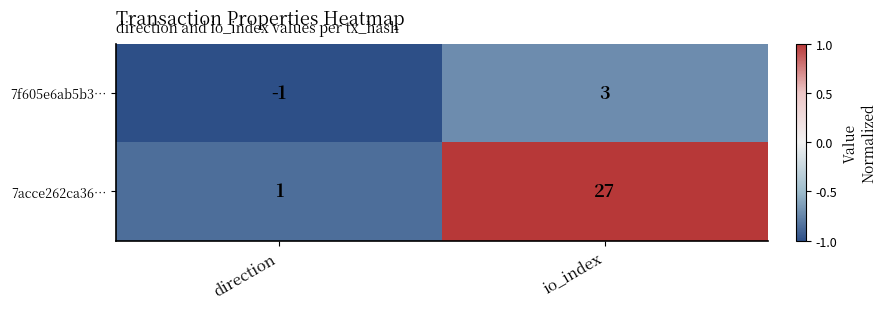

Reading right to left, what are all the values shown in this chart?

7f605e6ab5b3…: 3	-1
7acce262ca36…: 27	1